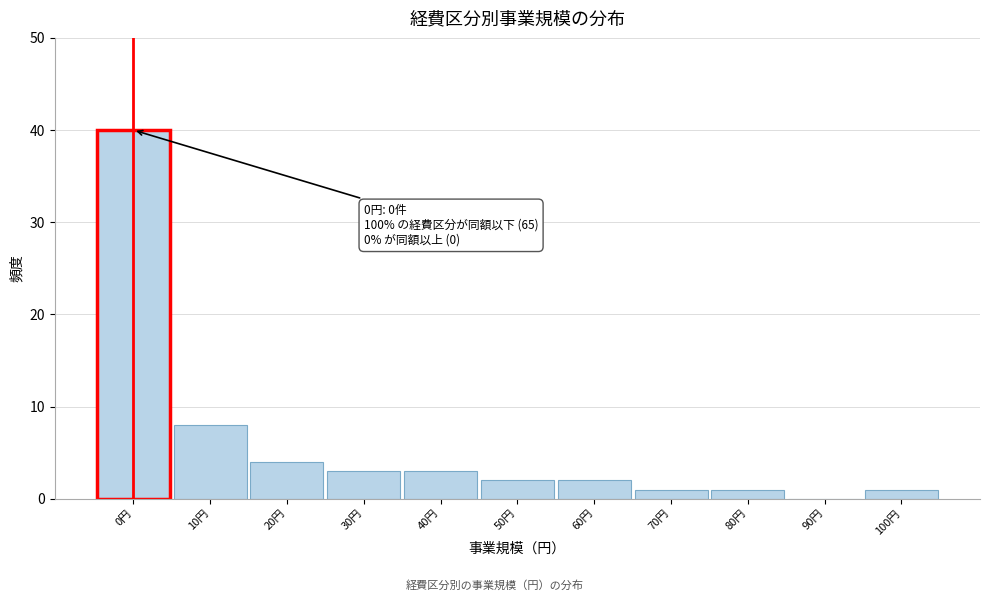

Reading left to right, list all the values displayed in this chart.

0円=40	10円=8	20円=4	30円=3	40円=3	50円=2	60円=2	70円=1	80円=1	90円=0	100円=1